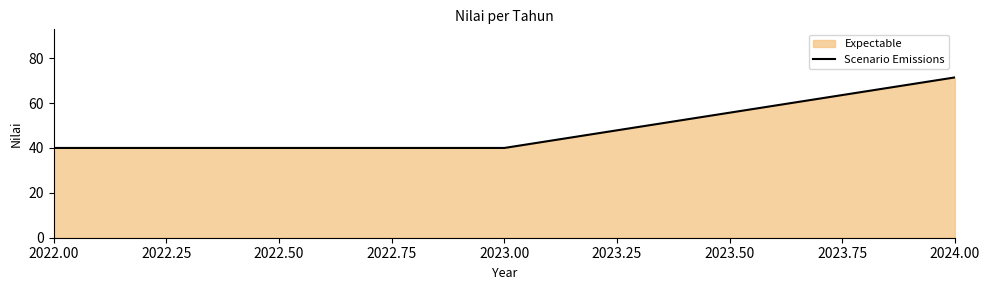

What is the minimum value shown in the chart?

40.0